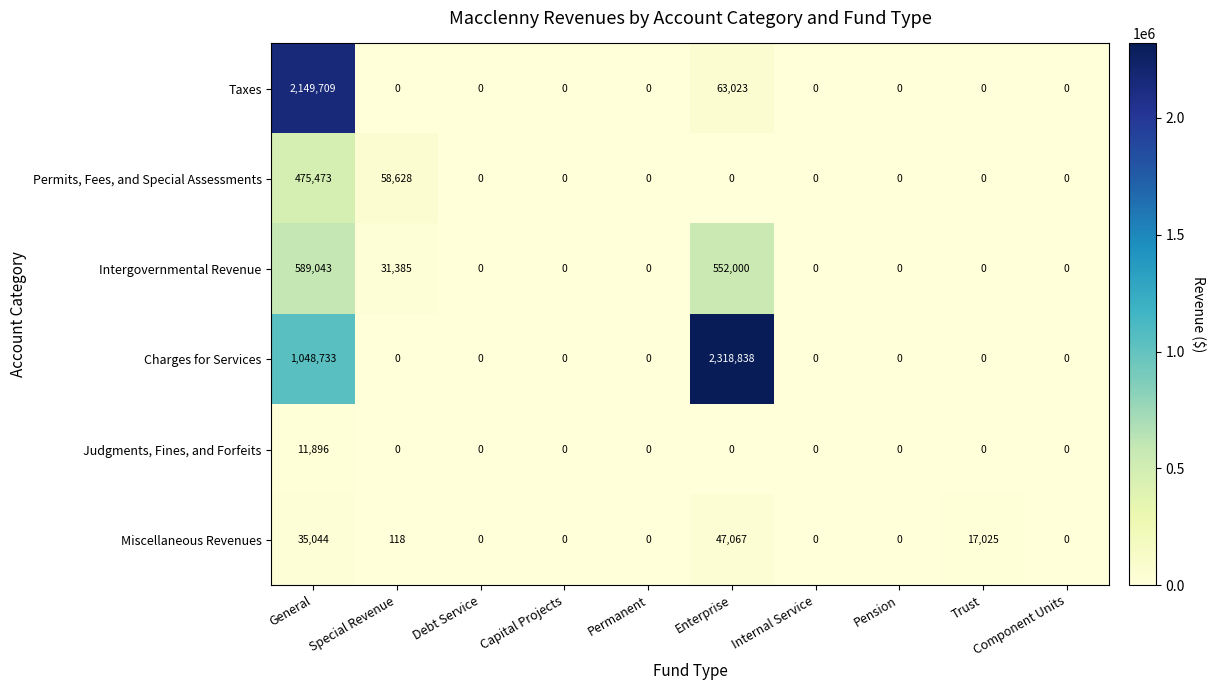

What is the difference between the maximum and minimum values in the Miscellaneous Revenues series?

47067